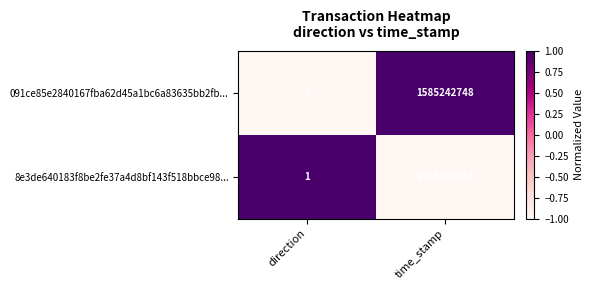

List the series in order of their peak value, highest first.

091ce85e2840167fba62d45a1bc6a83635bb2fb..., 8e3de640183f8be2fe37a4d8bf143f518bbce98...